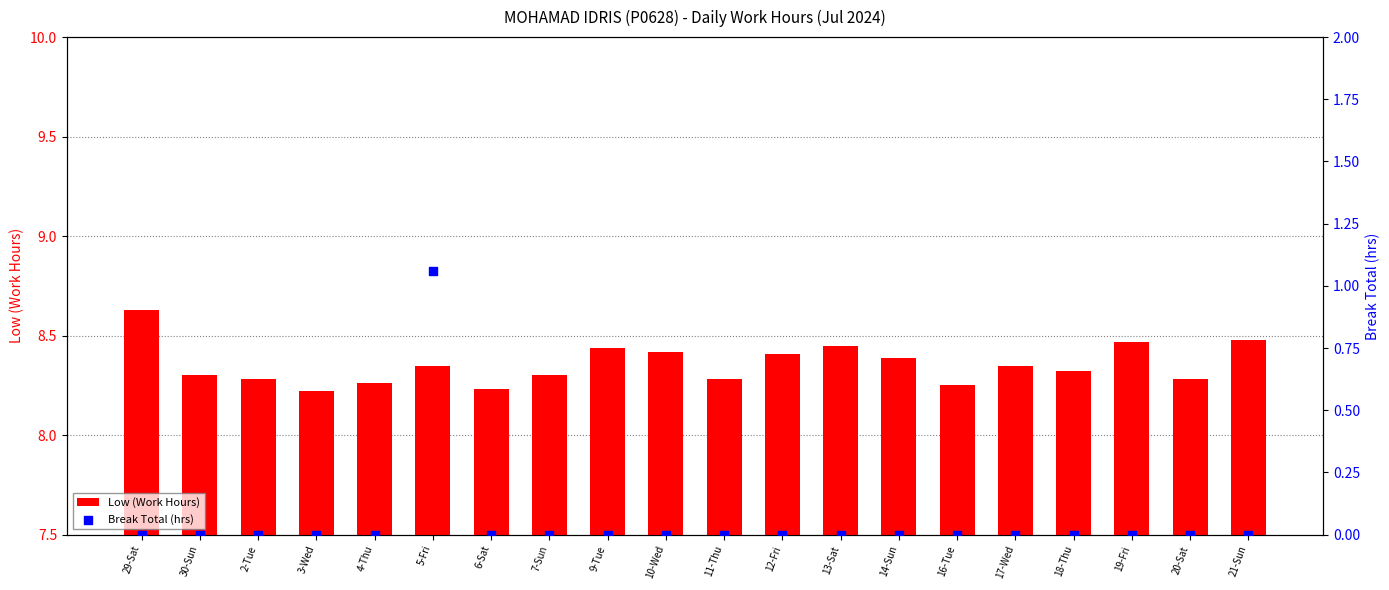

At how many categories does at least one series exceed 4?

20